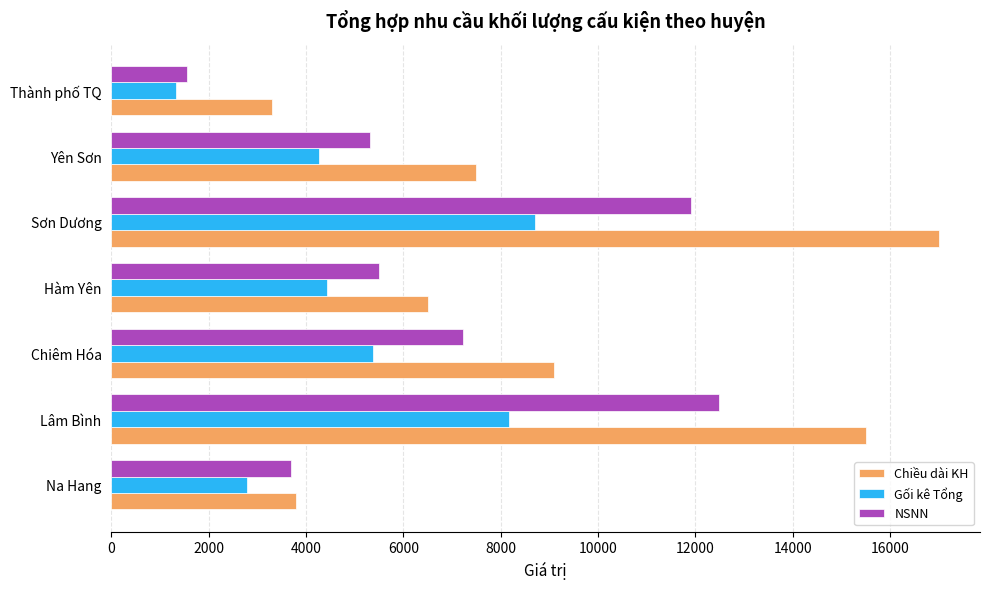

What is the difference between the maximum and second lowest values in the Chiều dài KH series?

13200.0